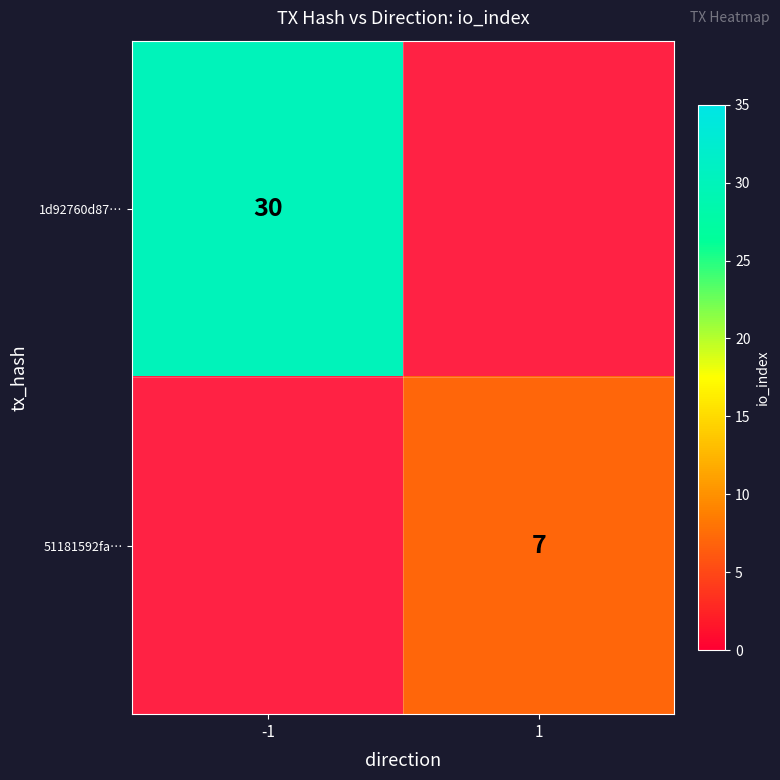

How many data points does each series have?

2